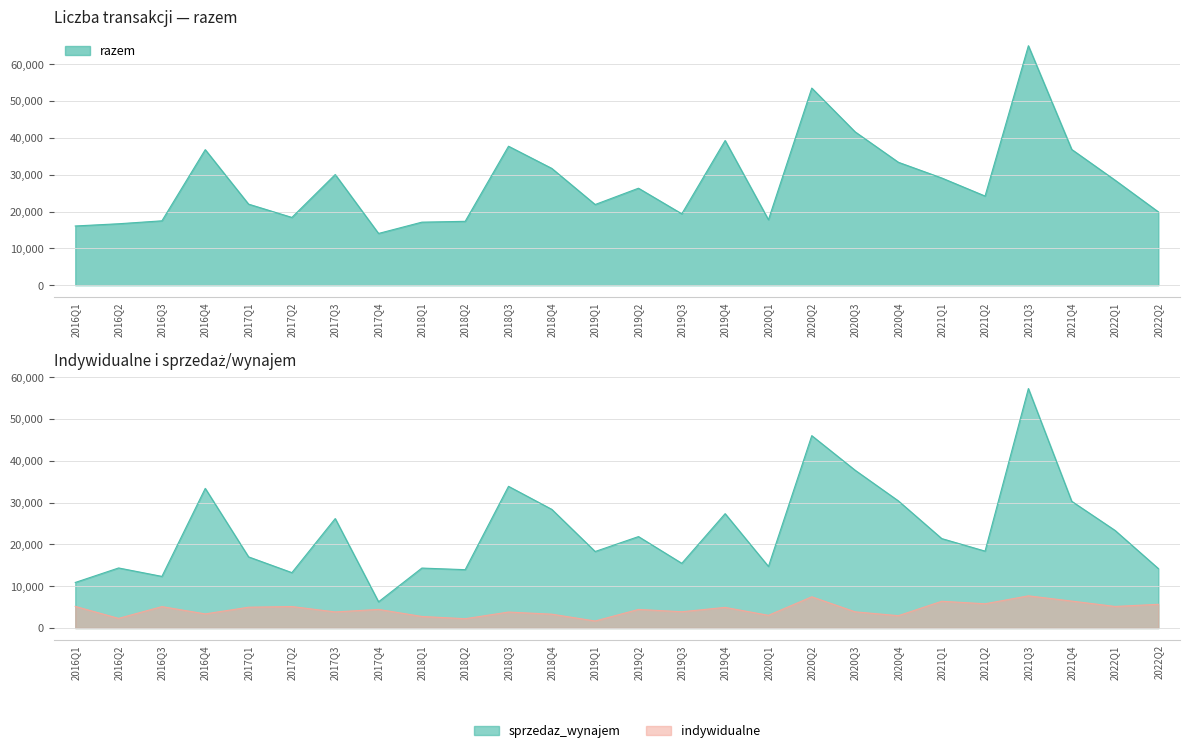

Which has a higher value, 2016Q1 or 2020Q4?

2020Q4